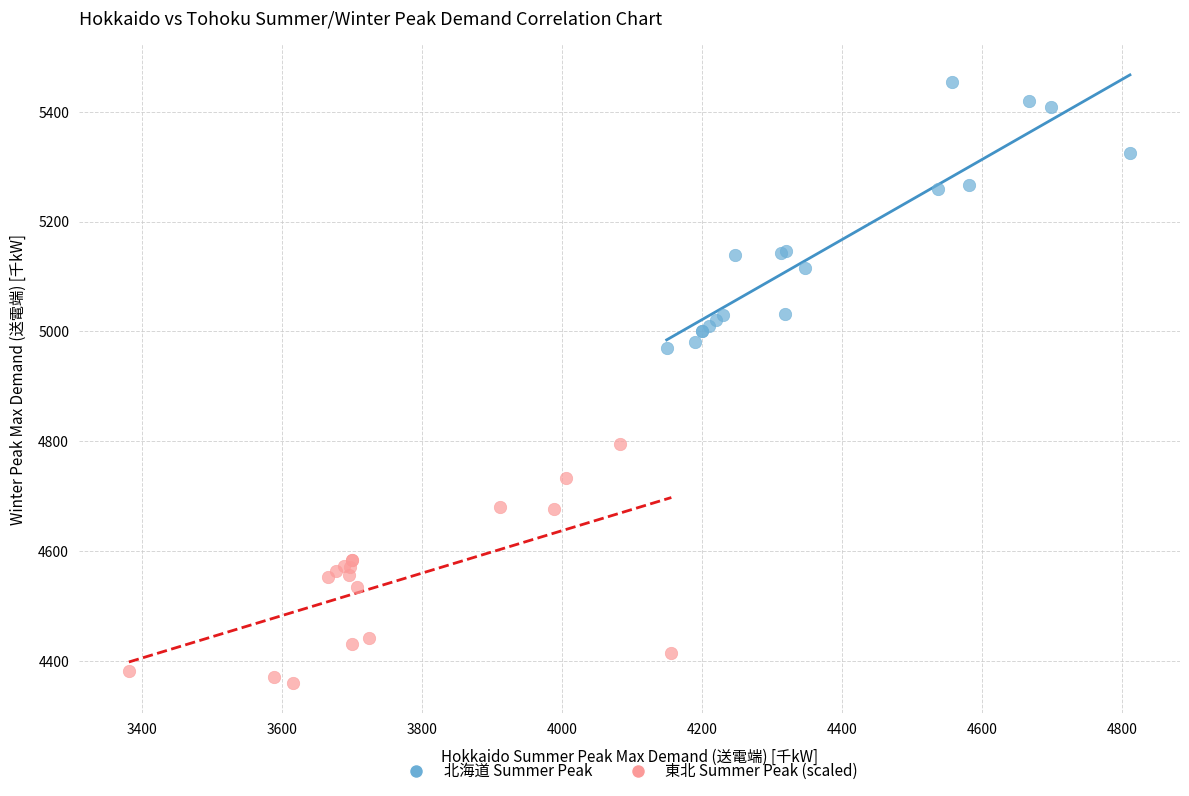

Which series contains the highest Y value?

北海道 Summer Peak